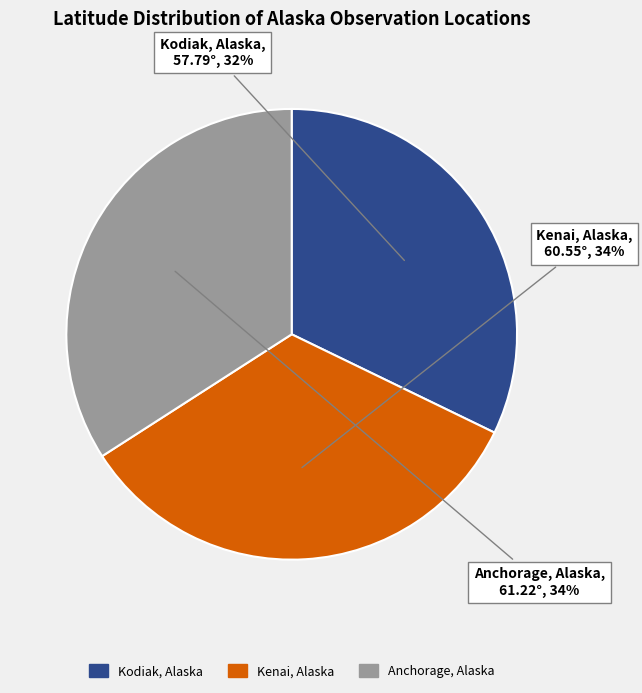

Approximately how many times larger is the value at Kodiak, Alaska compared to Anchorage, Alaska?

0.9